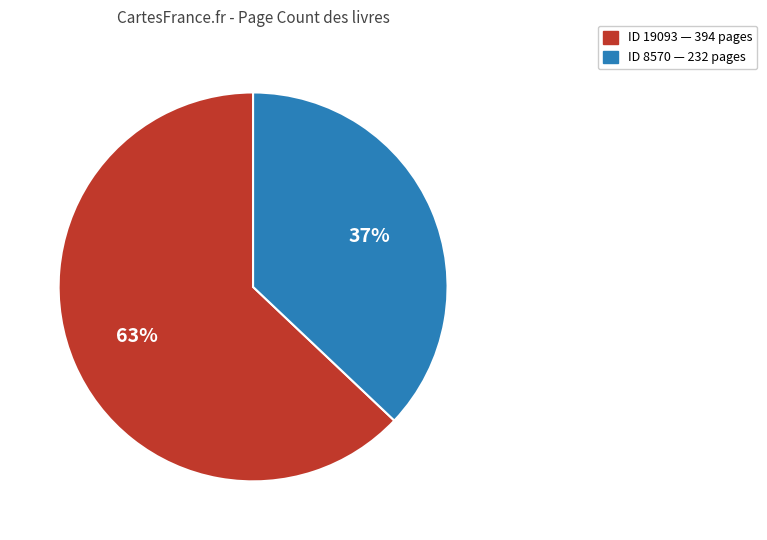

To the nearest percent, what percentage of the pie is ID 8570 — 232 pages?

37%